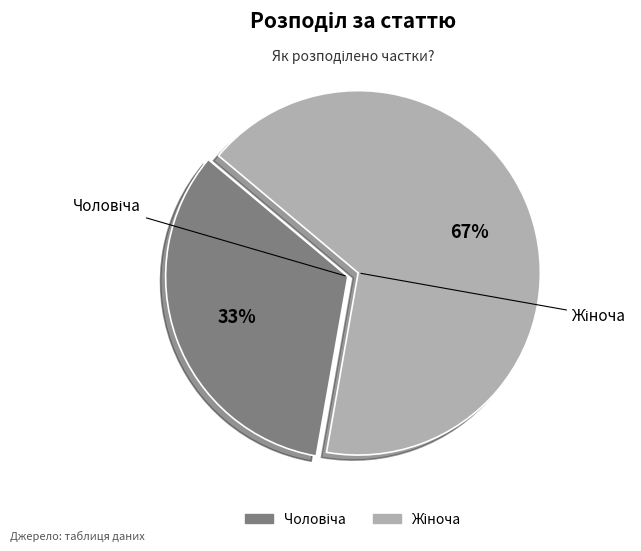

Is there any slice that represents more than half of the pie?

Yes